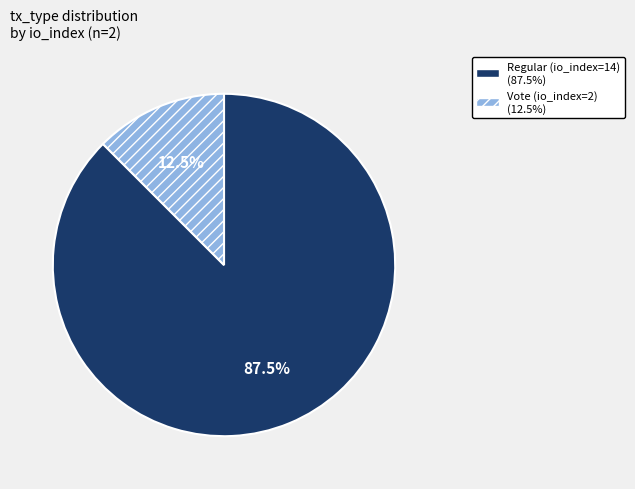

Approximately how many times larger is the value at Vote (io_index=2) compared to Regular (io_index=14)?

0.1